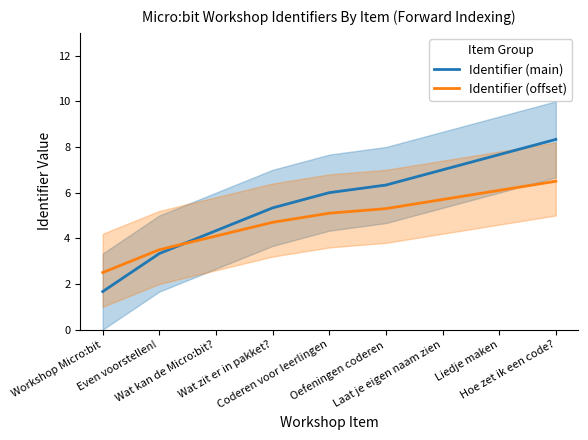

How many series are shown in this chart?

2